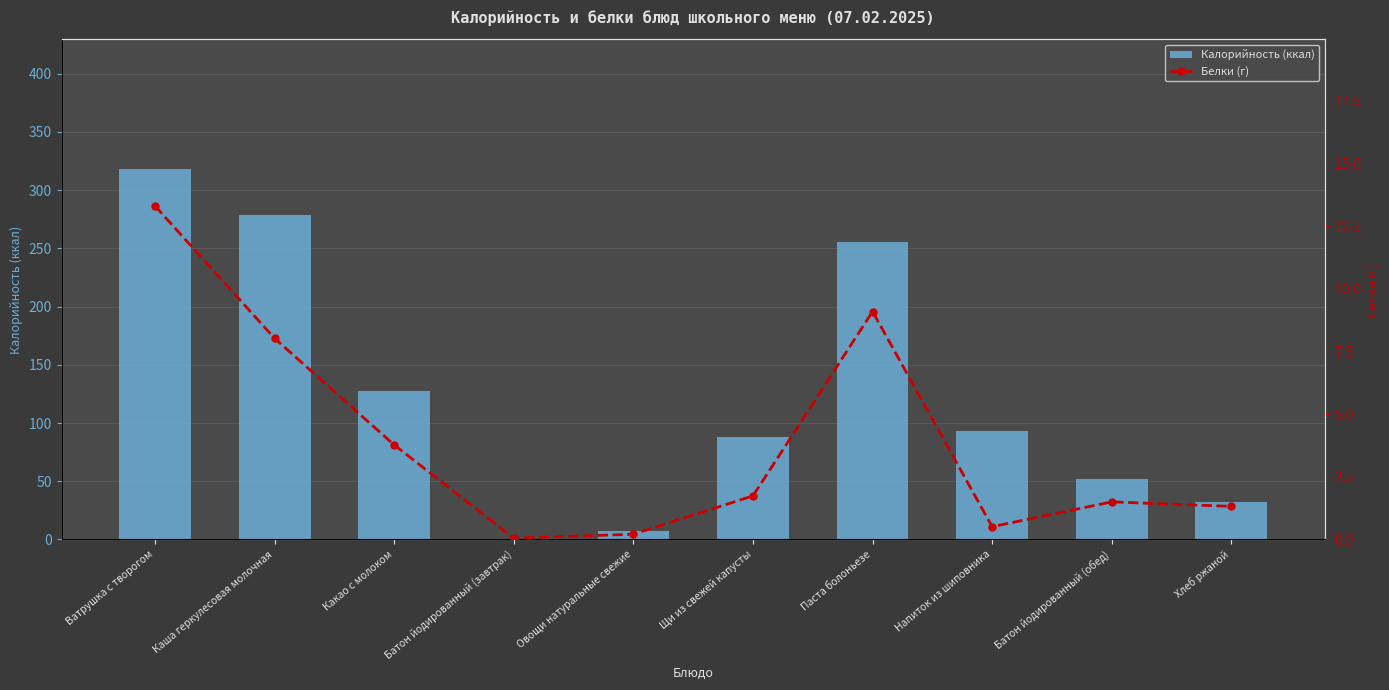

Between Ватрушка с творогом and Паста болоньезе, which is larger?

Ватрушка с творогом